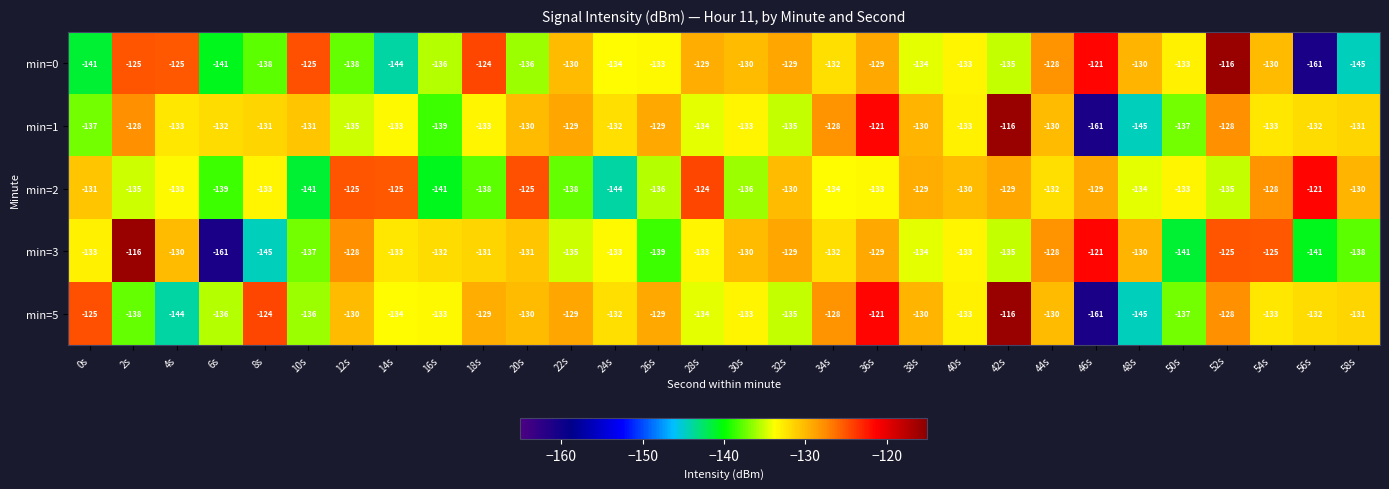

What is the greatest value displayed?

-116